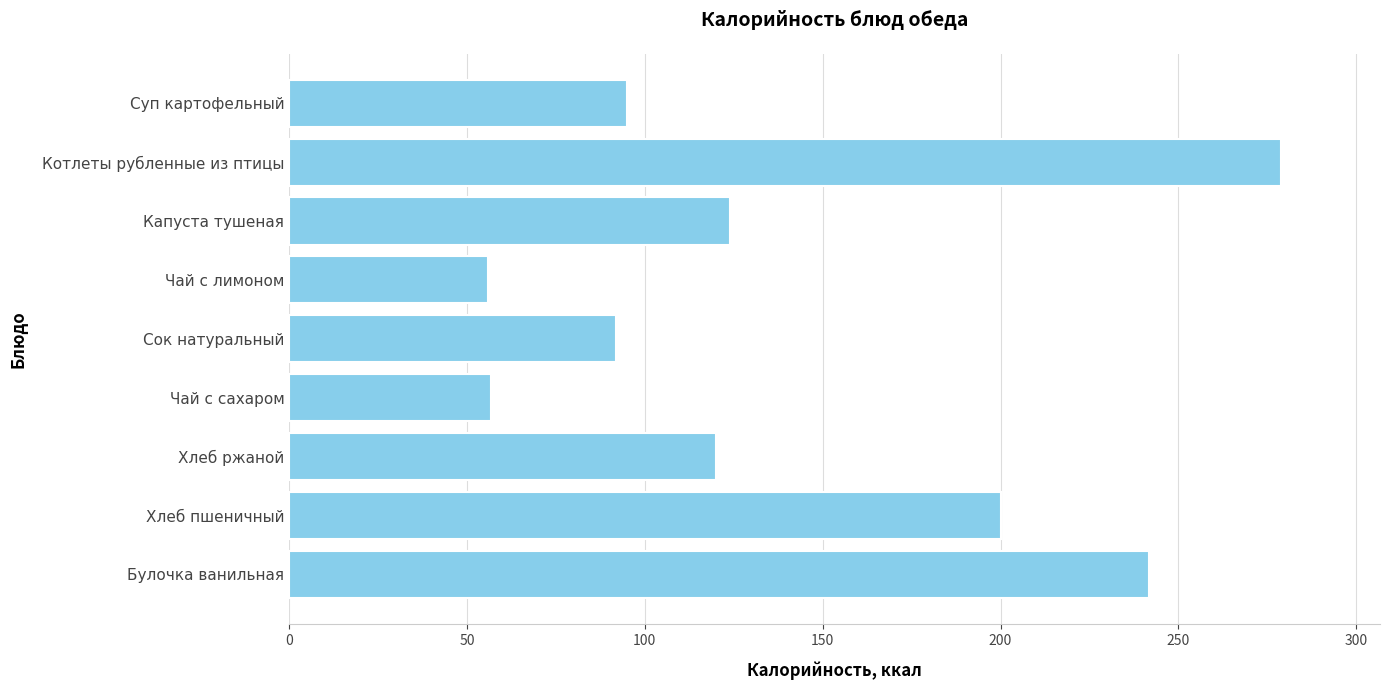

What is the approximate value at Капуста тушеная?

124.0